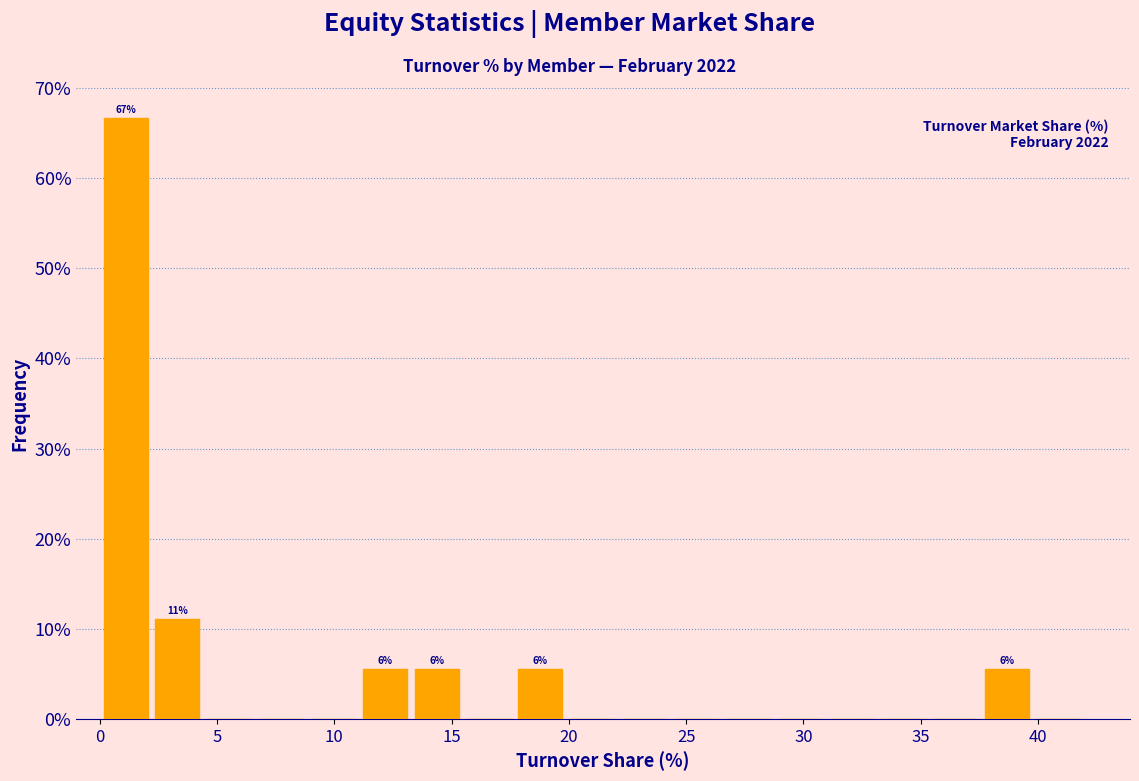

Which range on the x-axis has the tallest bar?

0.0 to 2.0